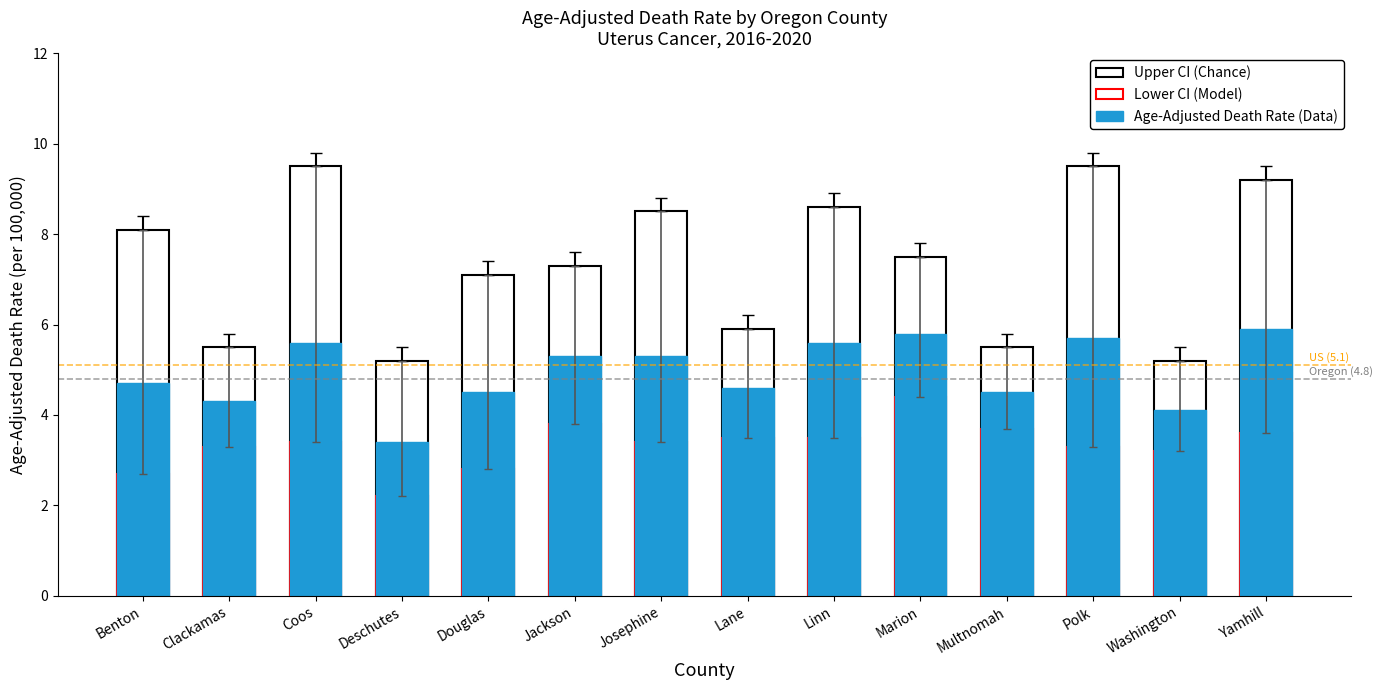

What is the label of the 8th bar from the right?

Josephine